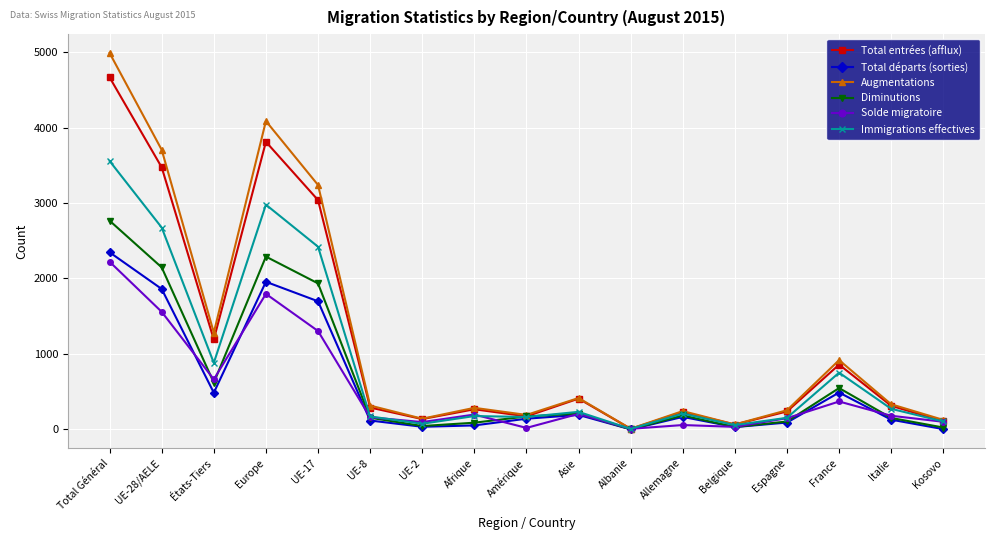

What is the sum of the Immigrations effectives values at Italie and Asie?

506